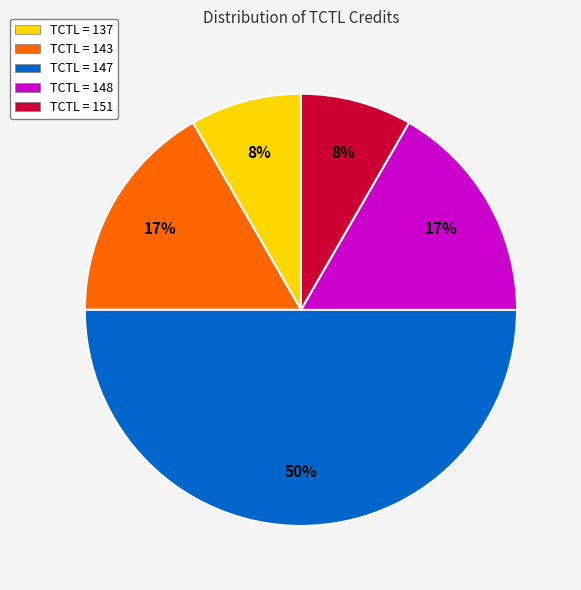

What is the ratio of the value at TCTL = 148 to the value at TCTL = 147?

0.3